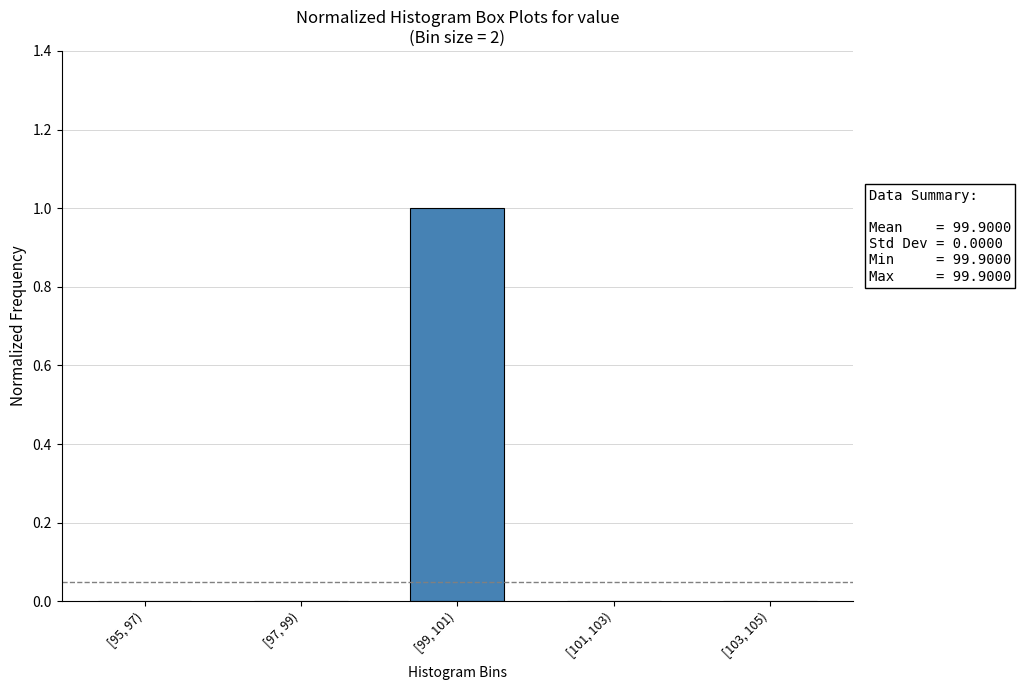

Reading left to right, transcribe all the data shown in this chart.

[95, 97)=0	[97, 99)=0	[99, 101)=1	[101, 103)=0	[103, 105)=0